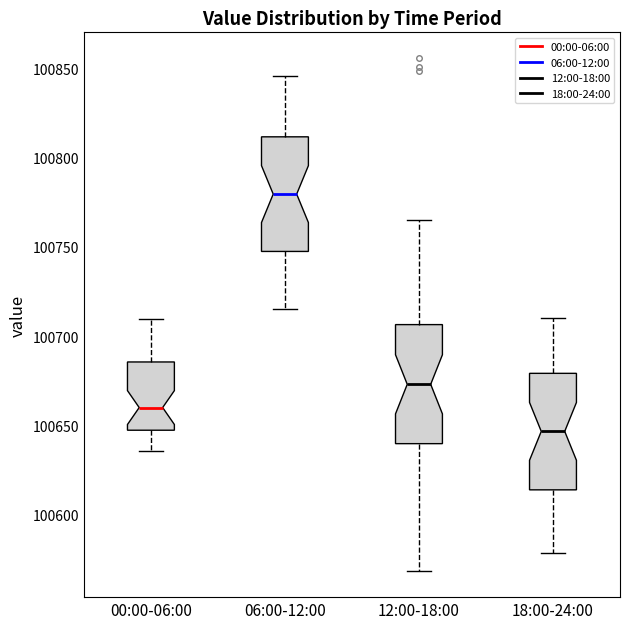

Reading left to right, transcribe this box plot: for each box, give where its median line is, the range the box spans, and where its two whiskers end, as read against the y-axis. The values are not printed on the chart, so give them approximately, as read against the axis.

00:00-06:00: median 100660, box 100645 to 100685, whiskers 100635 to 100710
06:00-12:00: median 100780, box 100745 to 100810, whiskers 100715 to 100845
12:00-18:00: median 100675, box 100640 to 100705, whiskers 100570 to 100765
18:00-24:00: median 100645, box 100615 to 100680, whiskers 100580 to 100710